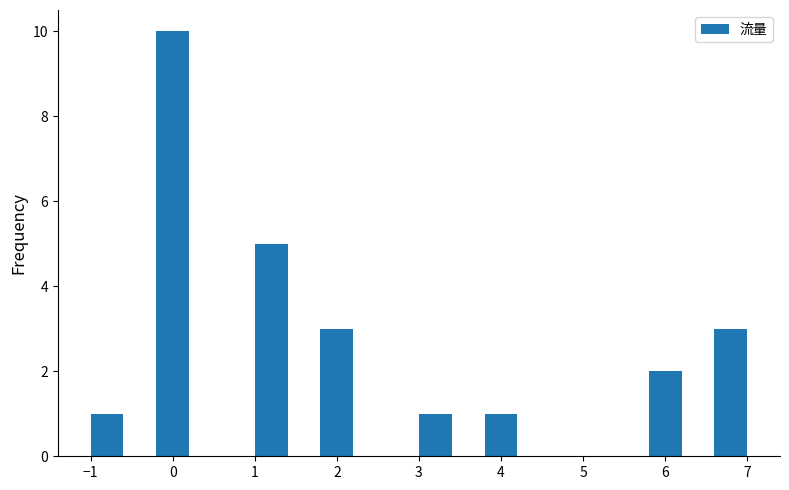

Reading left to right, list every bar in this chart as the range it spans on the x-axis followed by its height. The values are not printed on the chart, so give them approximately, as read against the axis.

-1.0 to -0.6: 1
-0.6 to -0.2: 0
-0.2 to 0.2: 10
0.2 to 0.6: 0
0.6 to 1.0: 0
1.0 to 1.4: 5
1.4 to 1.8: 0
1.8 to 2.2: 3
2.2 to 2.6: 0
2.6 to 3.0: 0
3.0 to 3.4: 1
3.4 to 3.8: 0
3.8 to 4.2: 1
4.2 to 4.6: 0
4.6 to 5.0: 0
5.0 to 5.4: 0
5.4 to 5.8: 0
5.8 to 6.2: 2
6.2 to 6.6: 0
6.6 to 7.0: 3